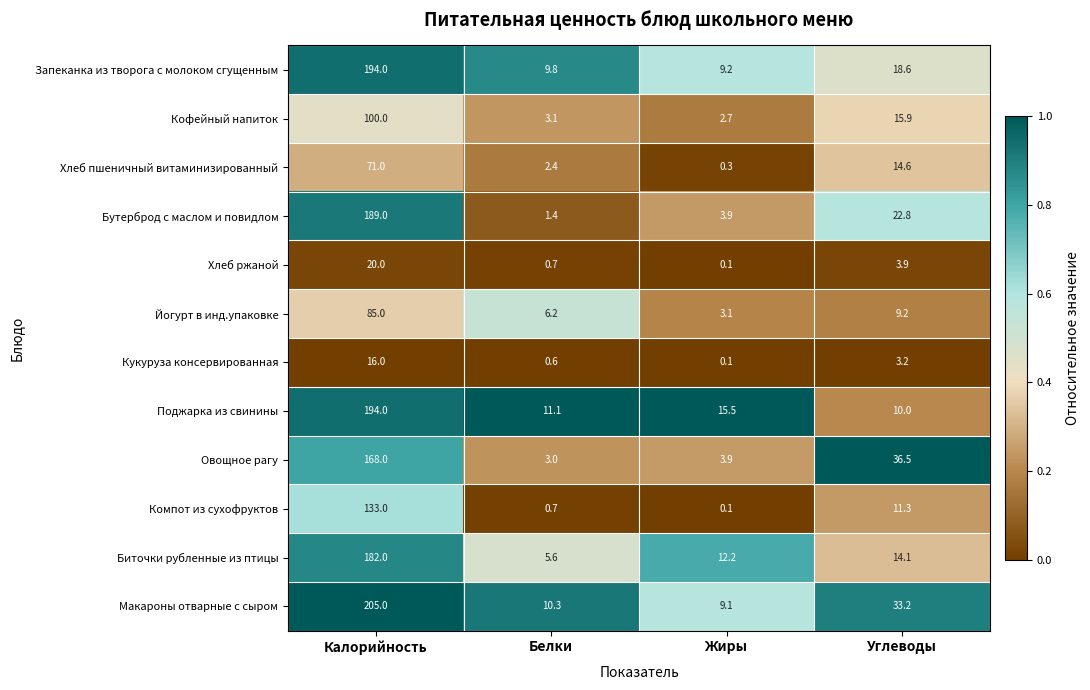

Which label corresponds to the smallest value in the chart?

Жиры